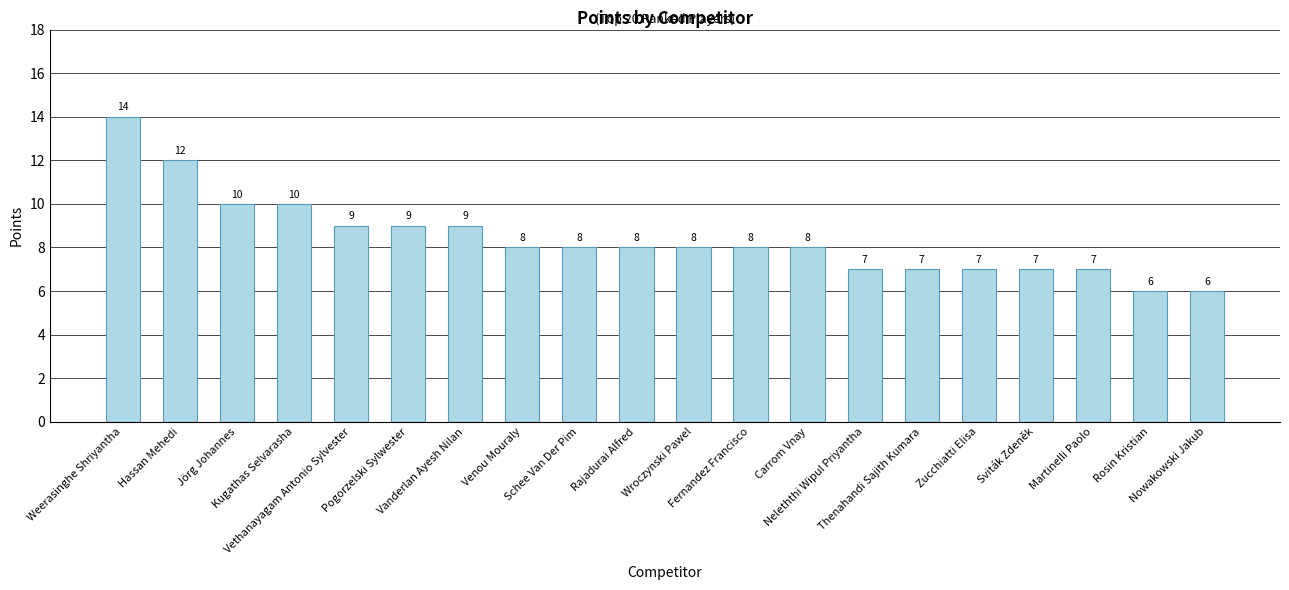

How many values are between 7 and 9?

14